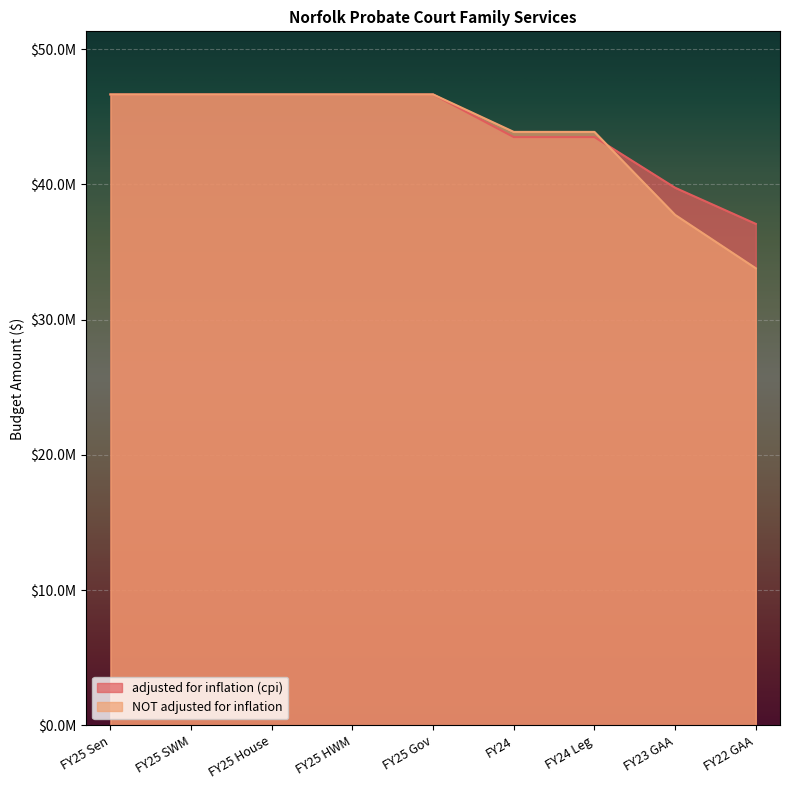

Between FY25 Sen and FY25 SWM, which is larger?

FY25 Sen